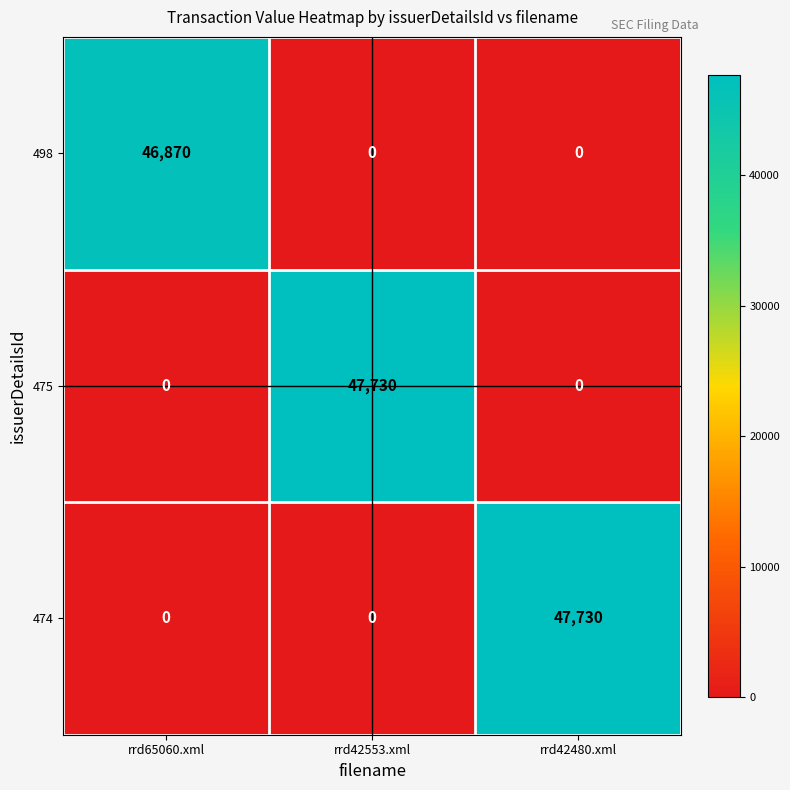

What is the difference between the highest and lowest values at rrd65060.xml?

46870